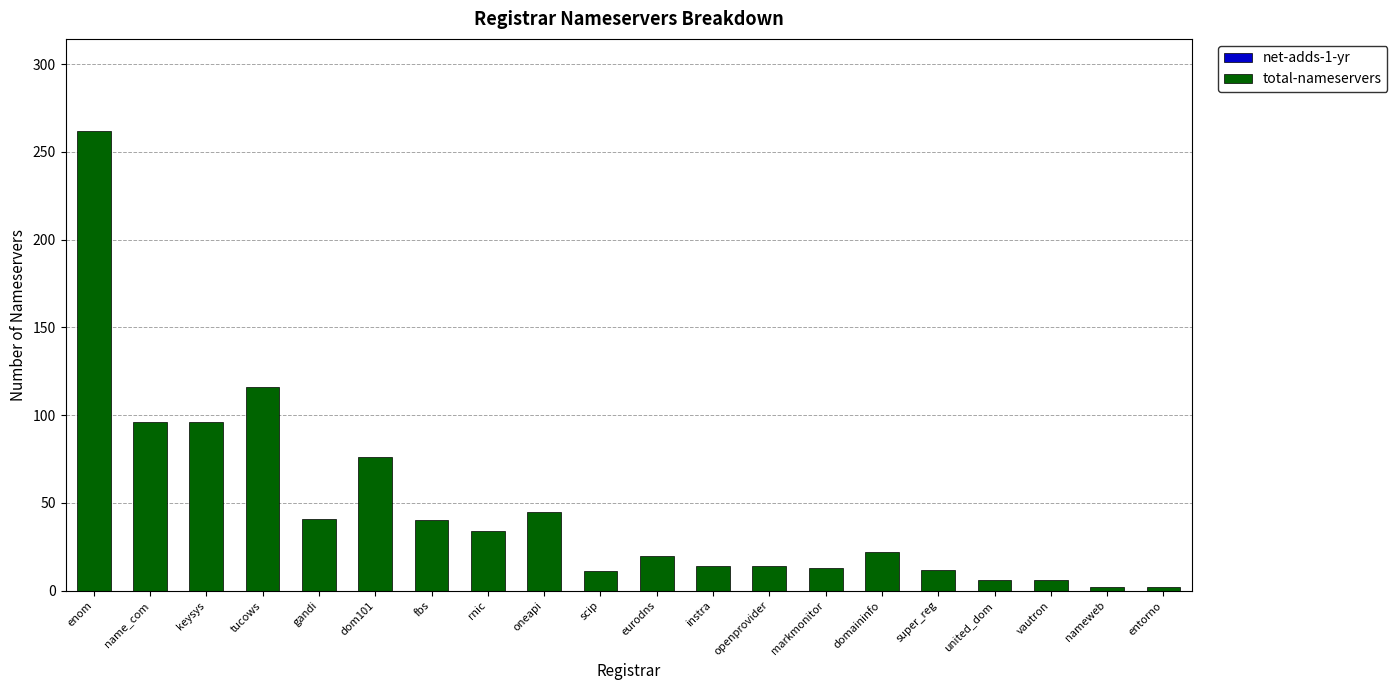

Where is the data nearest to the value 132?

tucows